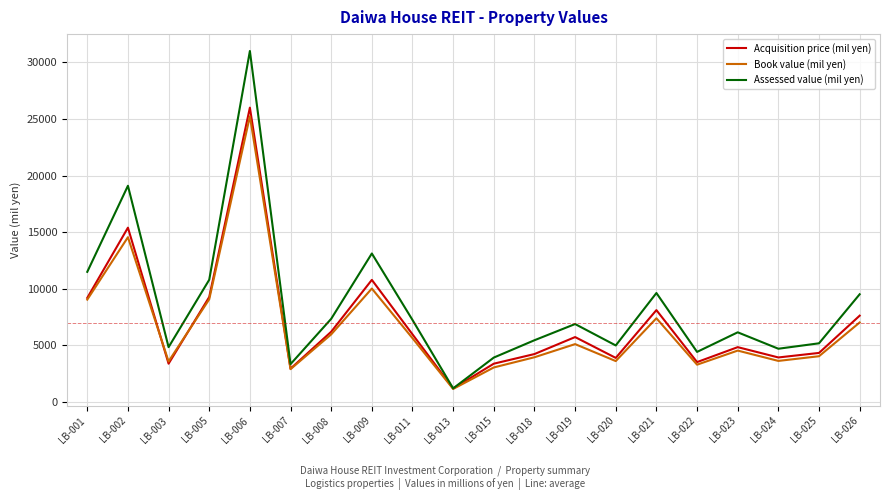

What is the spread (max minus min) of values at LB-022?

1128